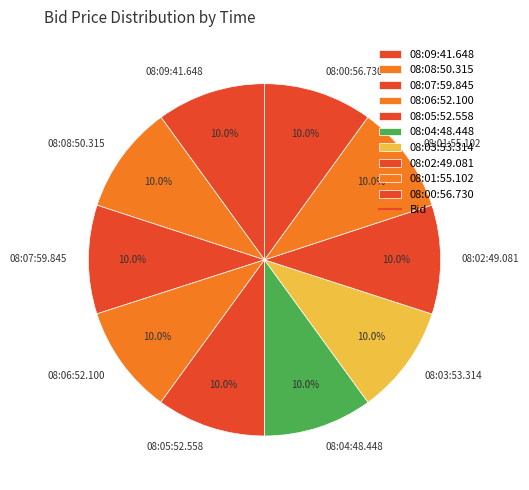

Does 08:00:56.730 account for over 50% of the chart?

No